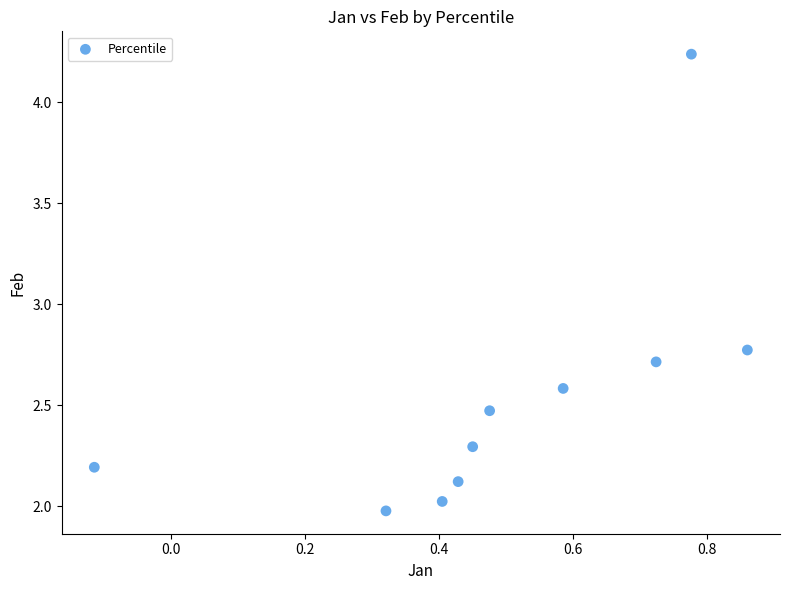

What is the range of Y values (max minus min)?

2.3